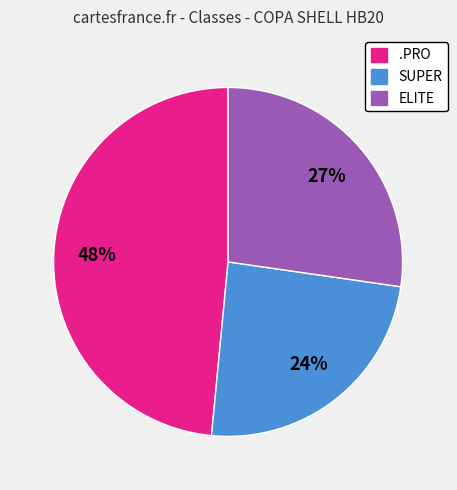

To the nearest percent, what is the difference between the largest and smallest slice percentages?

24%